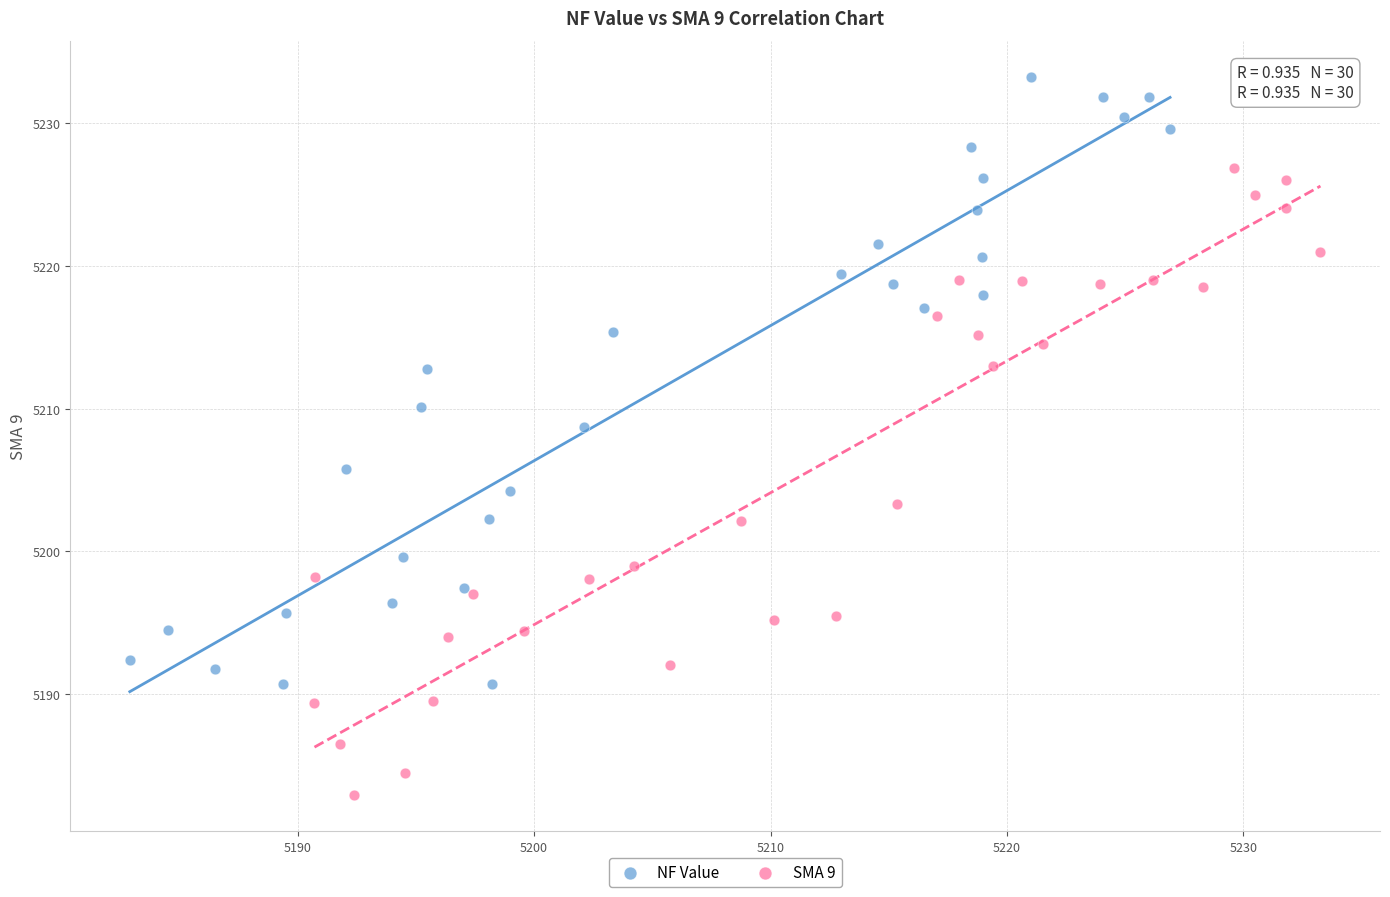

Which series reaches the minimum Y coordinate?

SMA 9